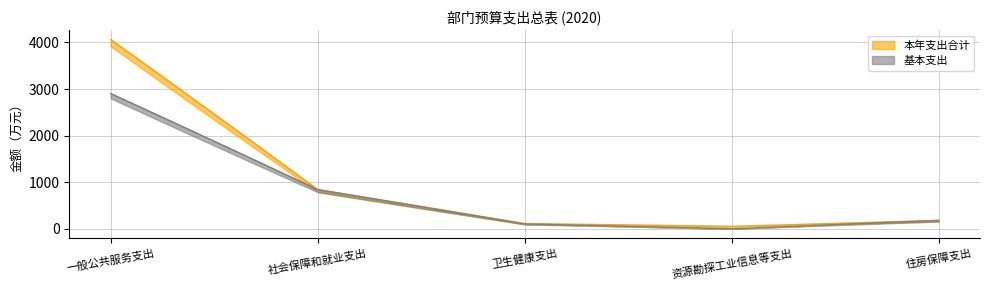

Is it true that 本年支出合计 equals 171.3 at 住房保障支出?

True